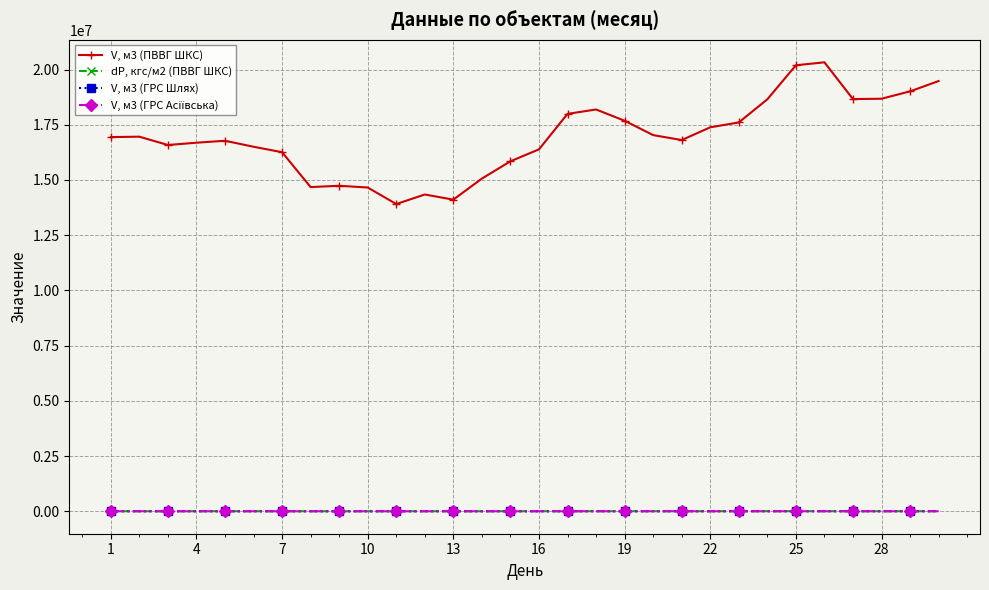

True or false: dP, кгс/м2 (ПВВГ ШКС) has more than 0 interior local peaks.

True